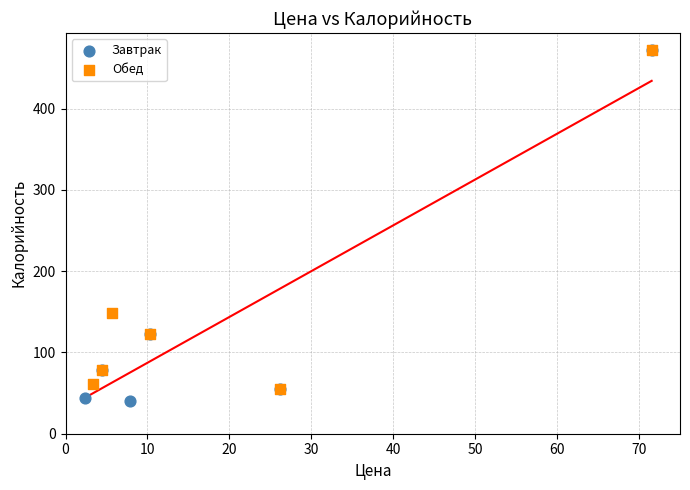

Which series has the widest spread of Y values?

Завтрак